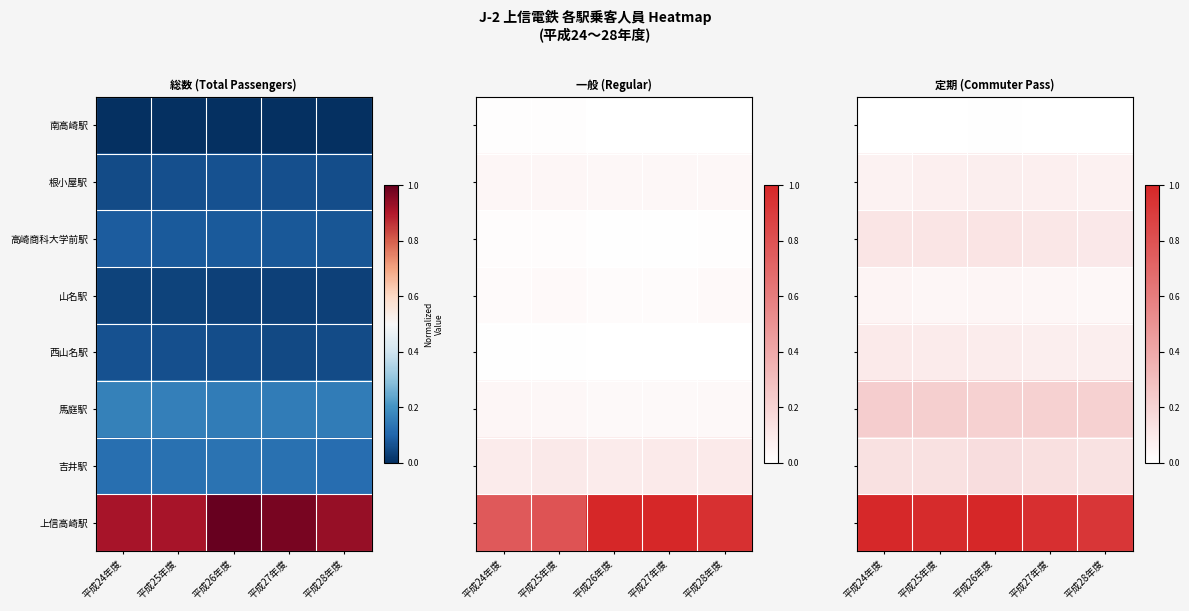

True or false: 高崎商科大学前駅 has a value of 0.1 at 平成24年度.

True